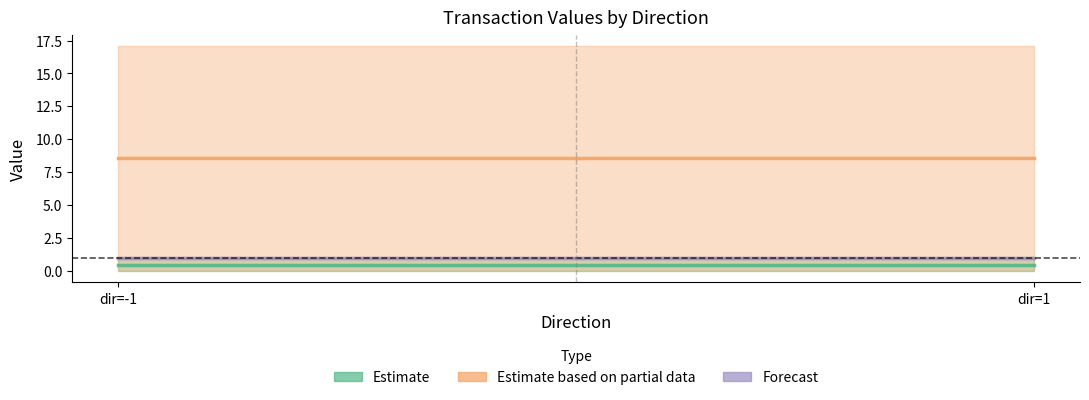

What is the sum of all Estimate values?

1.0